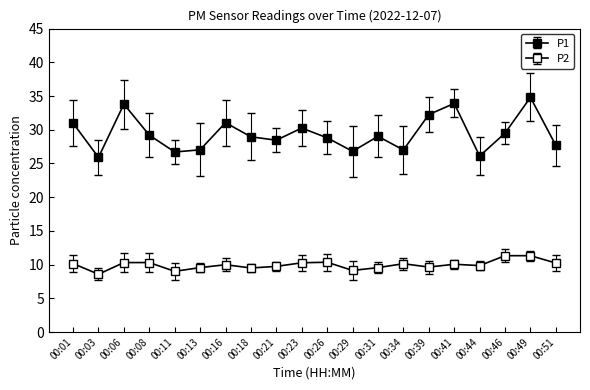

True or false: P1 and P2 intersect in this chart.

False